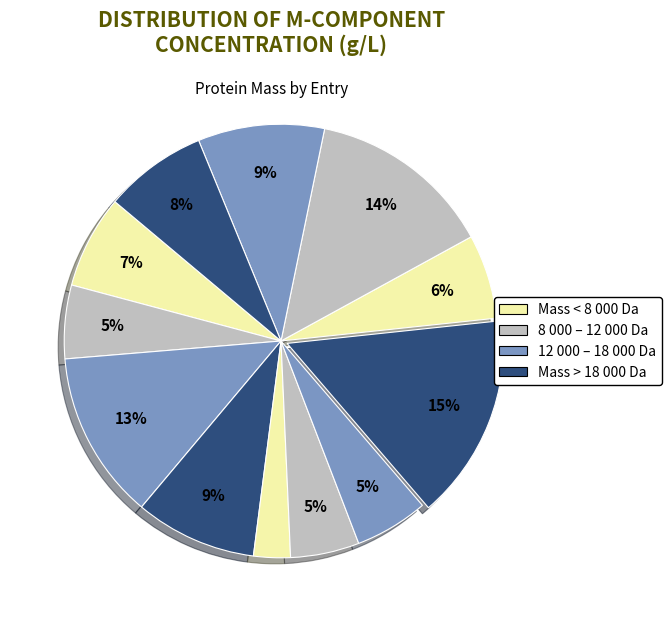

Count the number of slices in the pie.

12